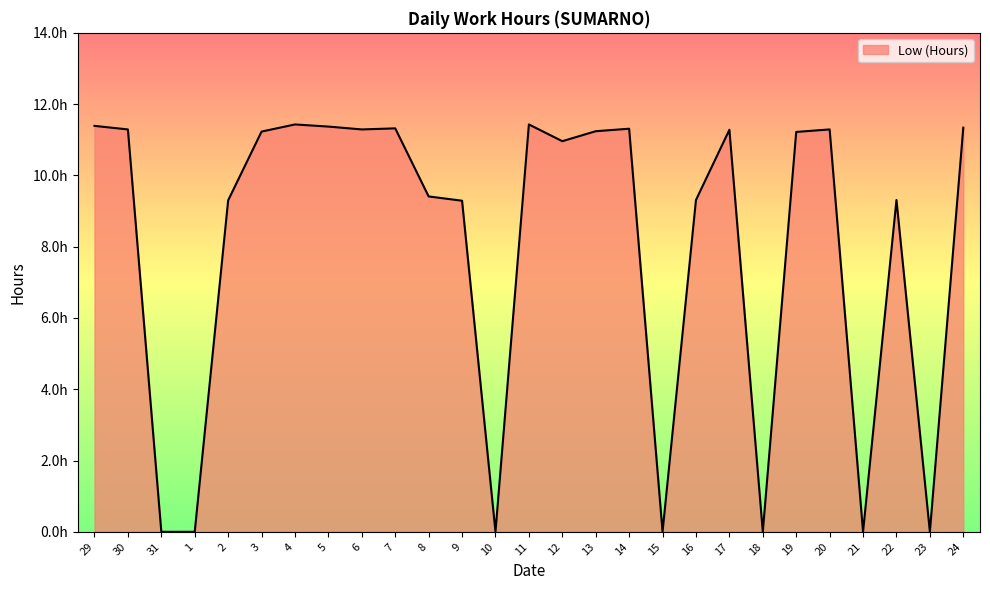

What is the greatest value displayed?

11.4